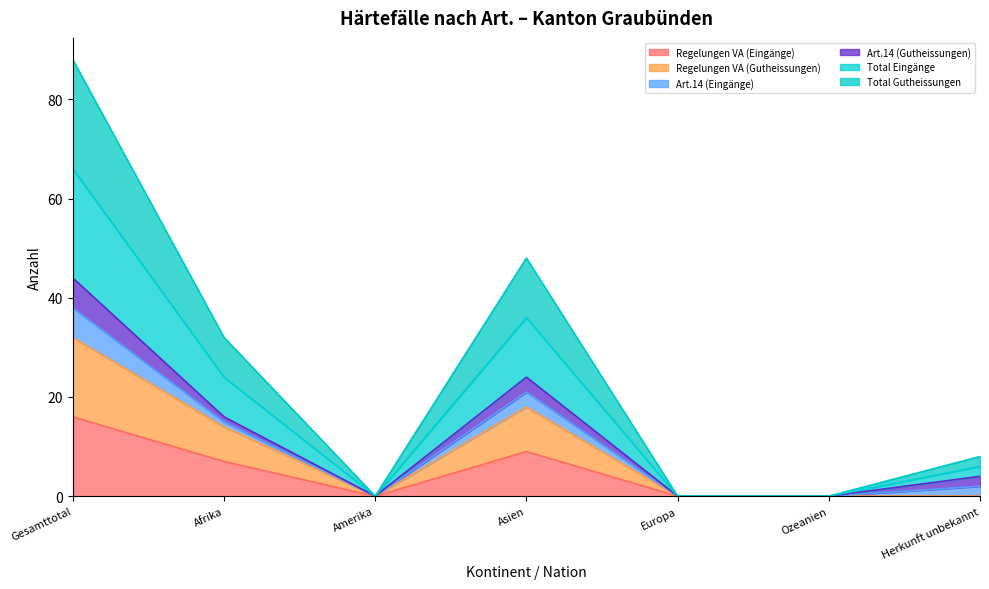

What is the difference between the maximum and minimum values in the Regelungen VA (Eingänge) series?

16